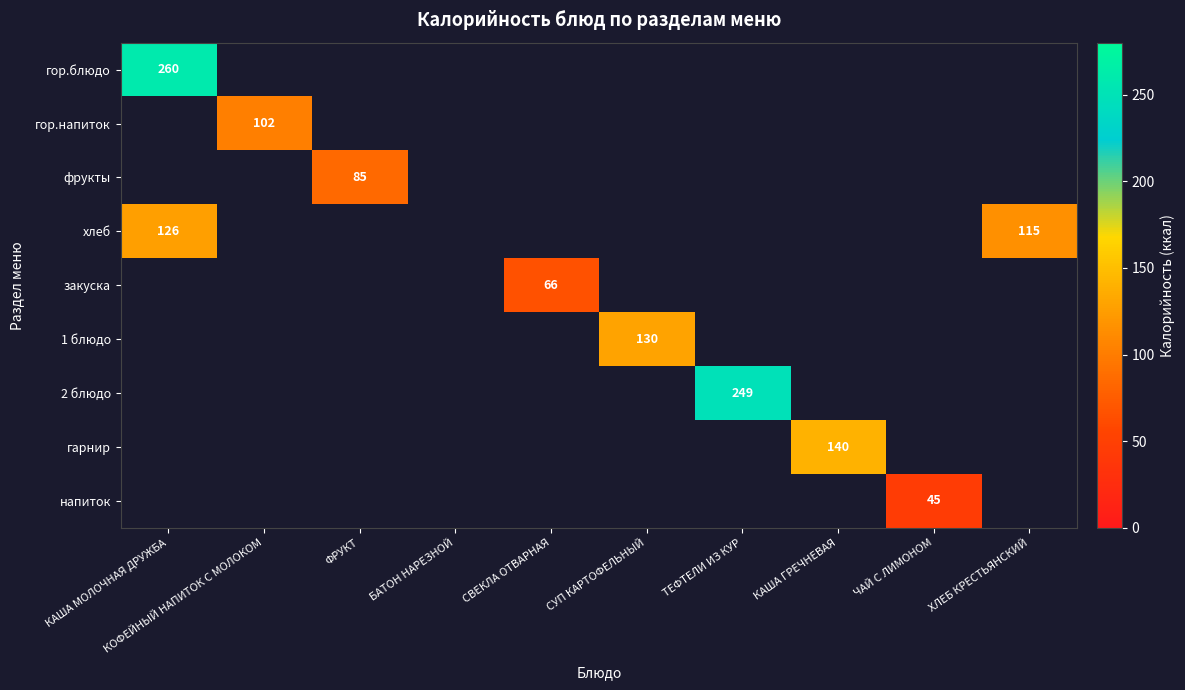

Is it true that хлеб equals 115 at ХЛЕБ КРЕСТЬЯНСКИЙ?

True